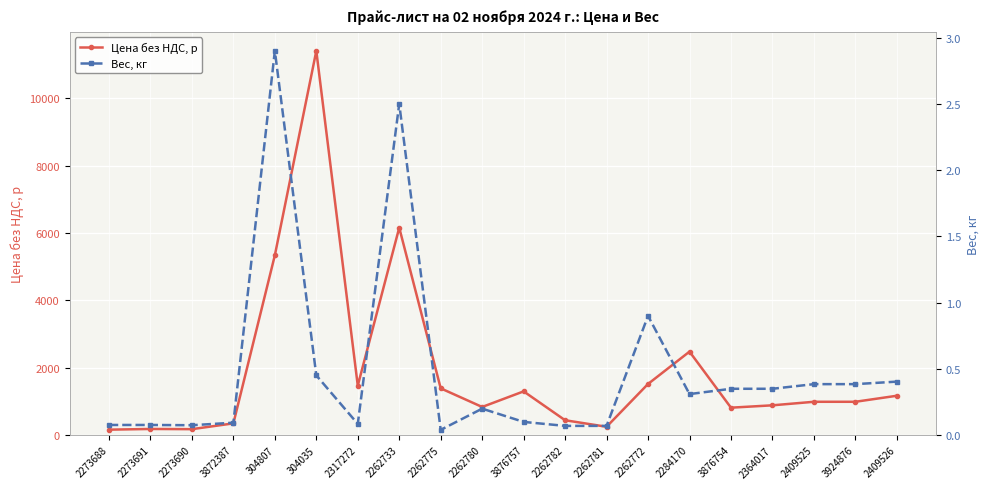

At which label is Цена без НДС, р closest to 5786?

2262733